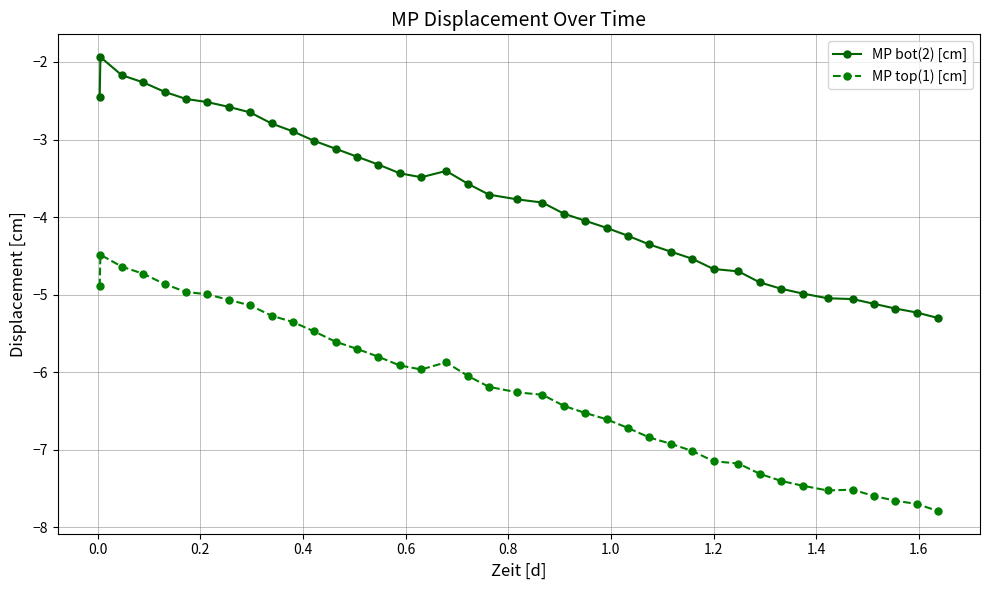

List the series in order of their peak value, highest first.

MP bot(2) [cm], MP top(1) [cm]